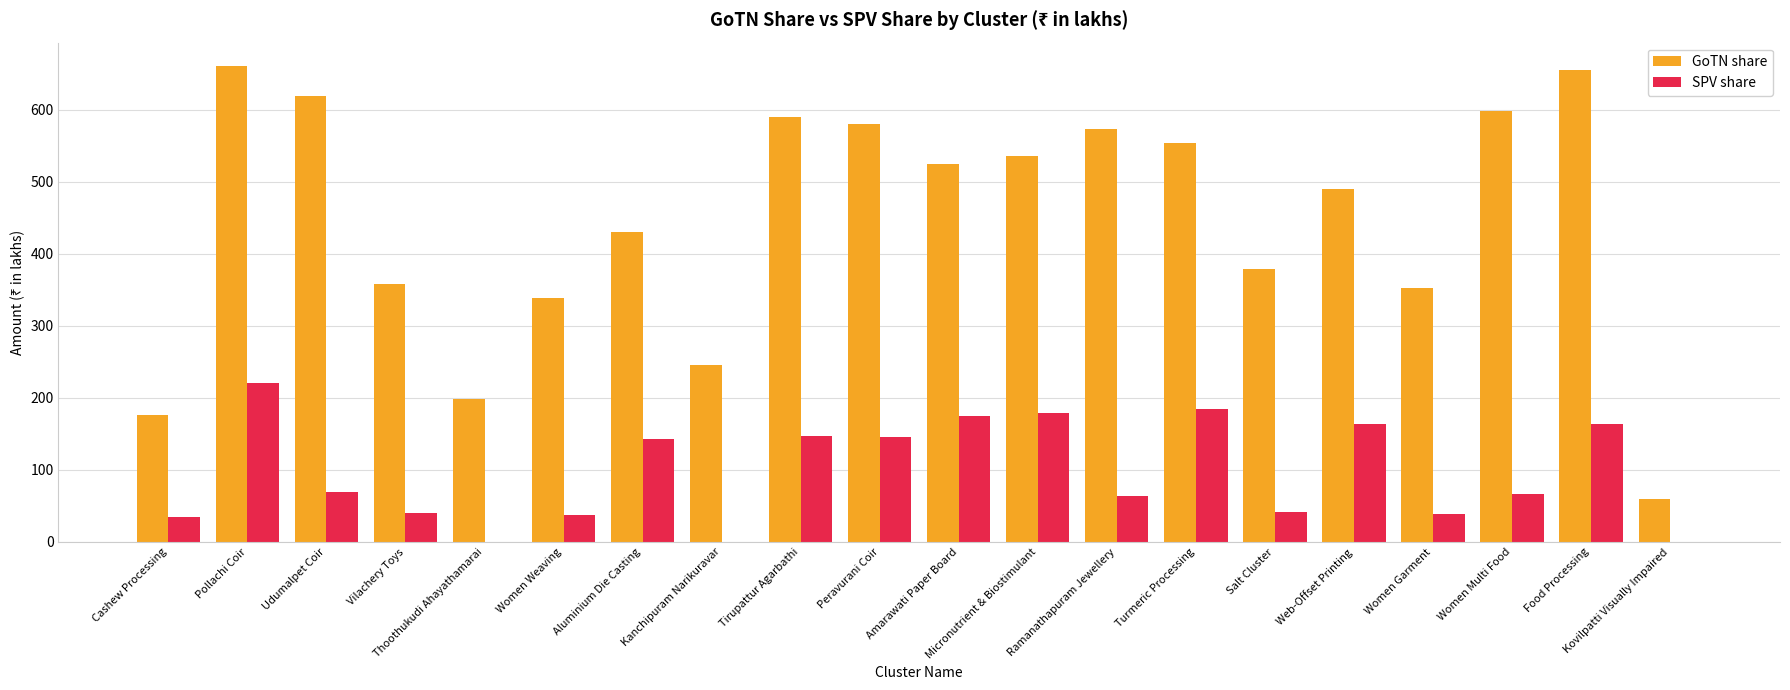

Which series has the largest total across all categories?

GoTN share